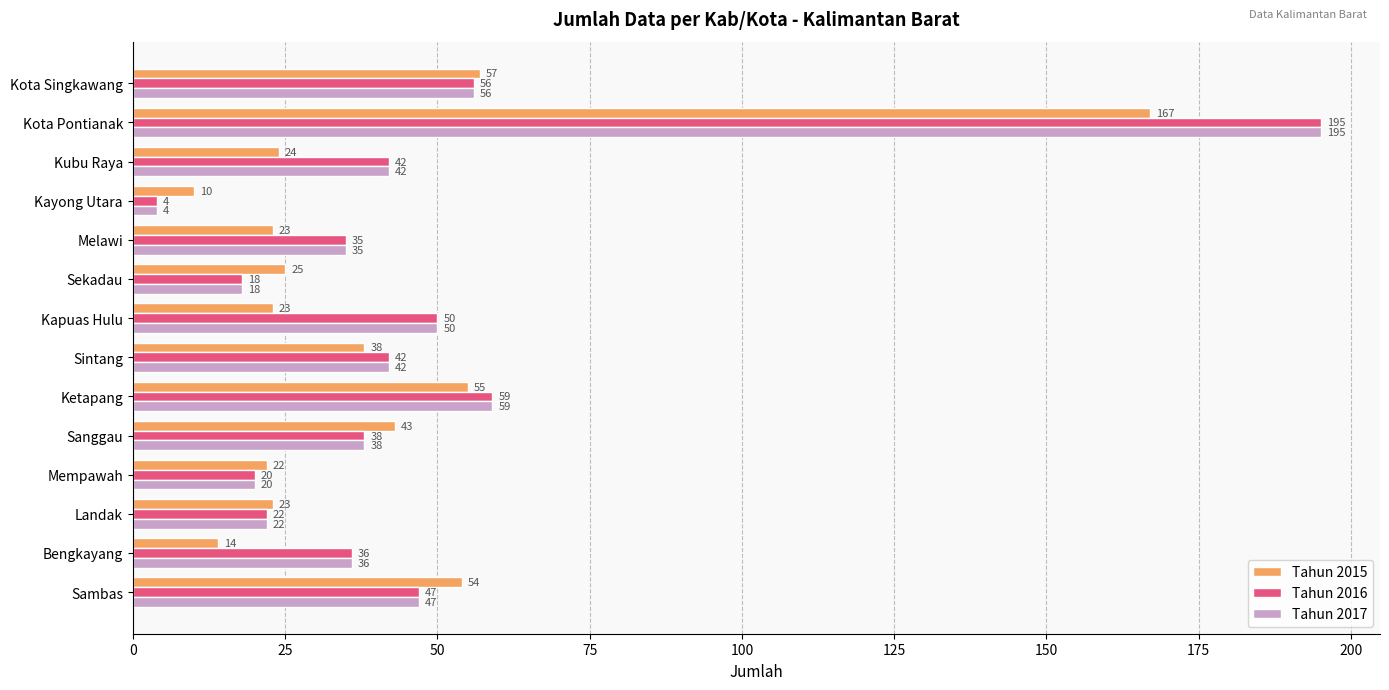

What is the difference between the maximum and minimum values in the Tahun 2017 series?

191